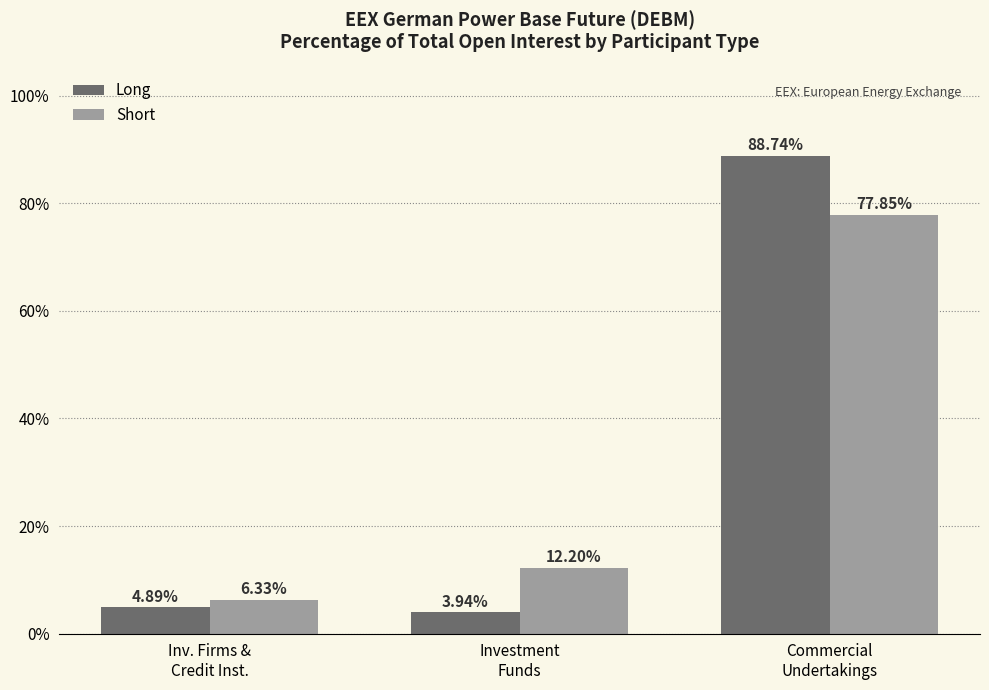

What are all the series names shown in the legend?

Long, Short